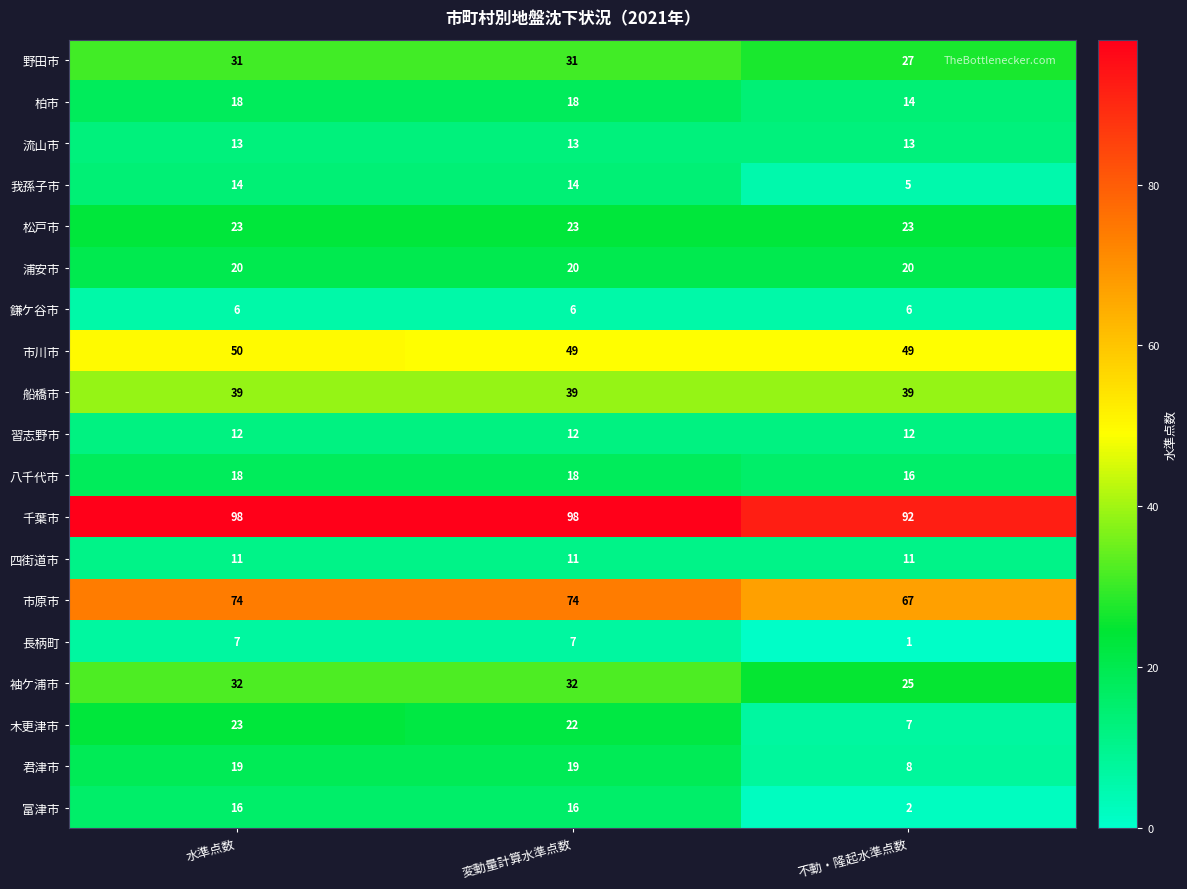

At how many categories does at least one series exceed 78?

3